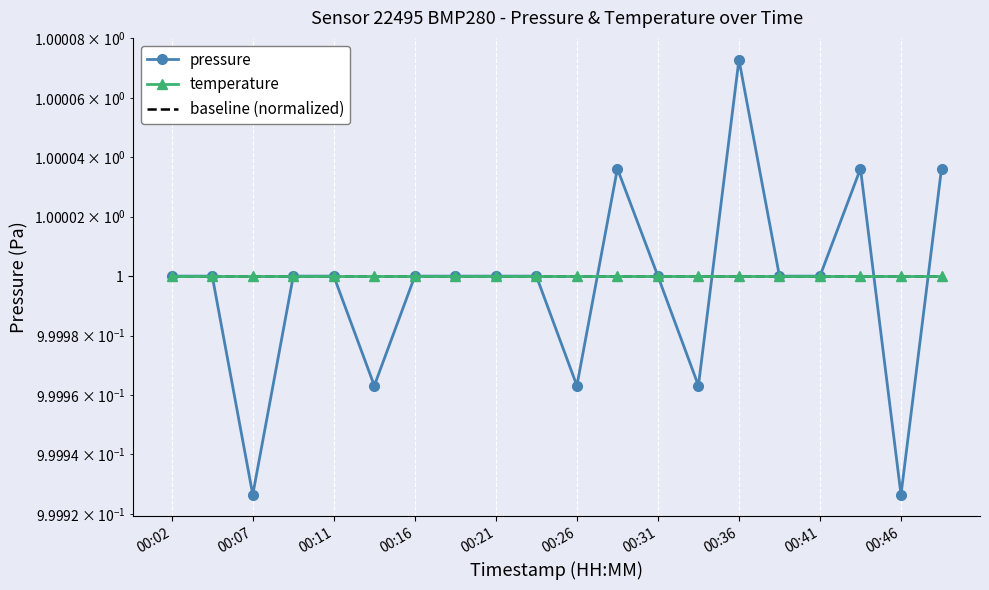

Where is baseline (normalized) nearest to the value 1?

00:02